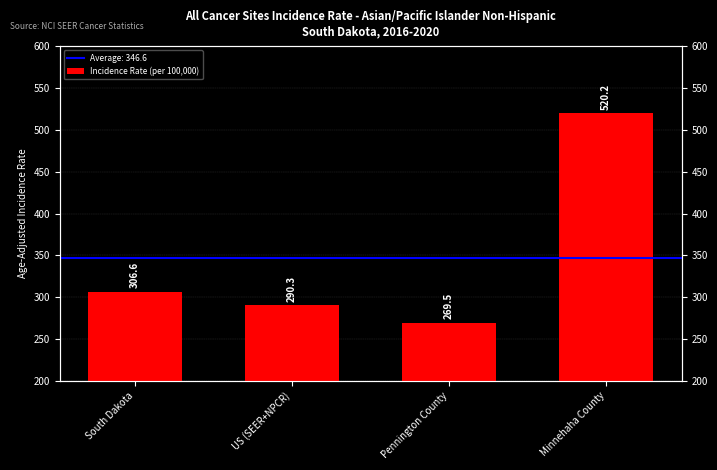

Approximately how many times larger is the value at South Dakota compared to US (SEER+NPCR)?

1.1